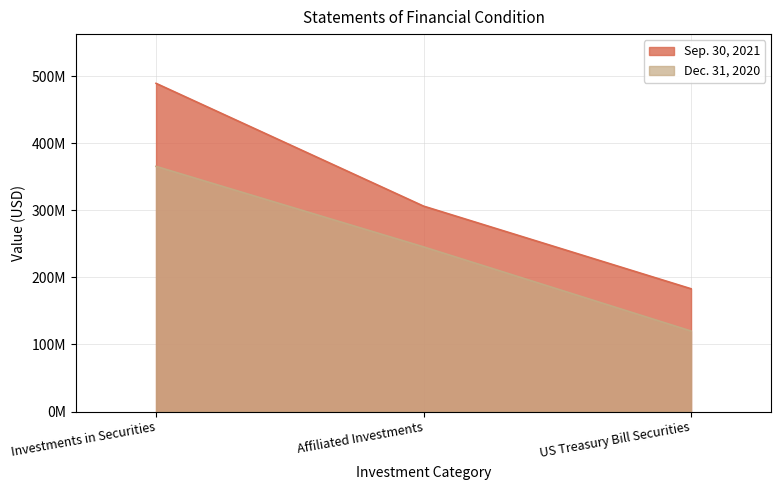

What is the total value across all series at Investments in Securities?

854544567